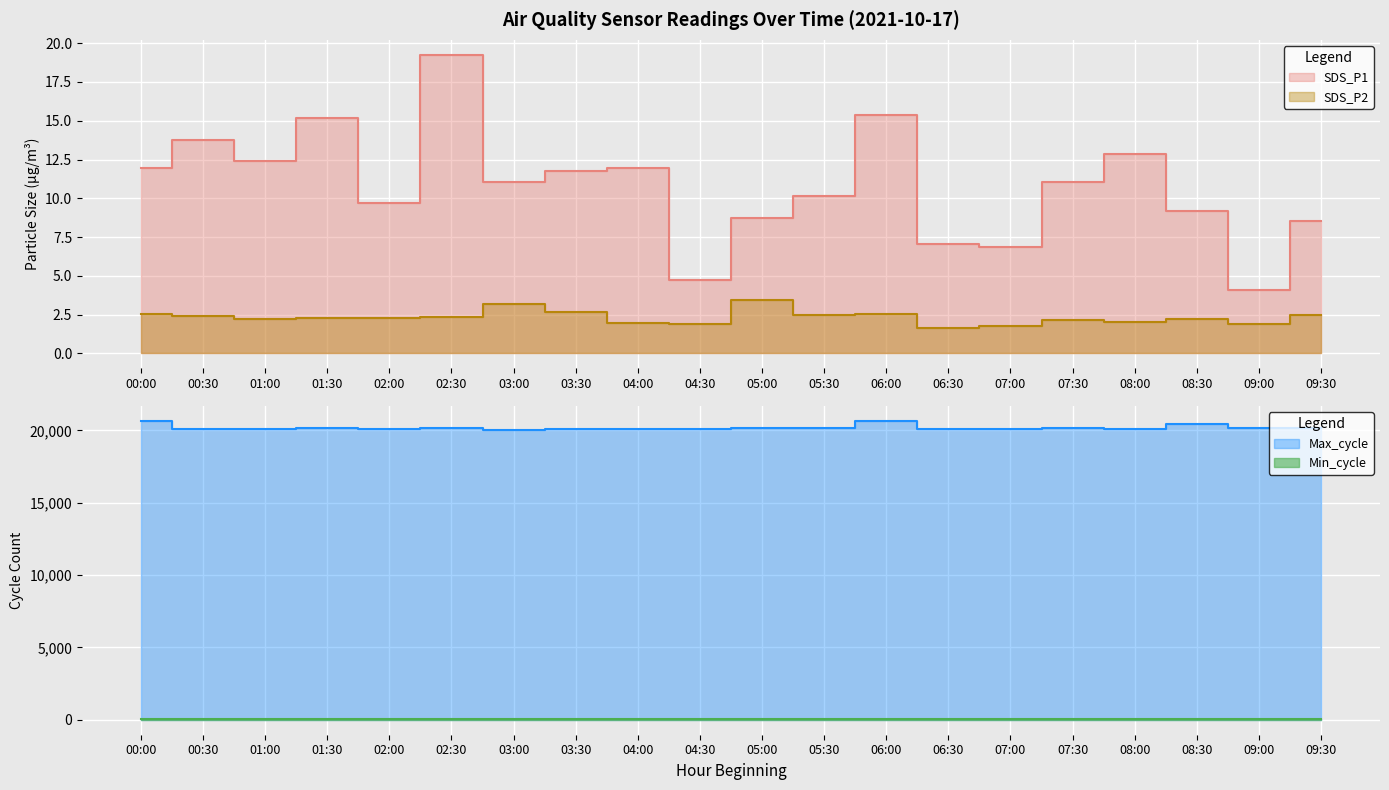

Does the chart display data point markers on the line(s)?

No